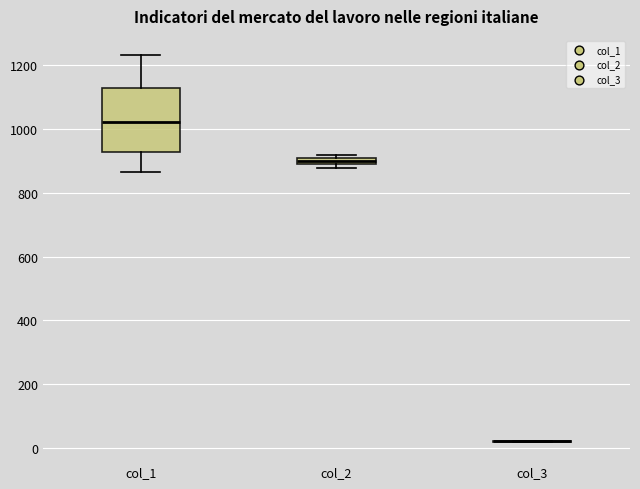

Where does the median line of the box for col_1 sit on the y-axis? The values are not printed on the chart, so give them approximately, as read against the axis.

1020